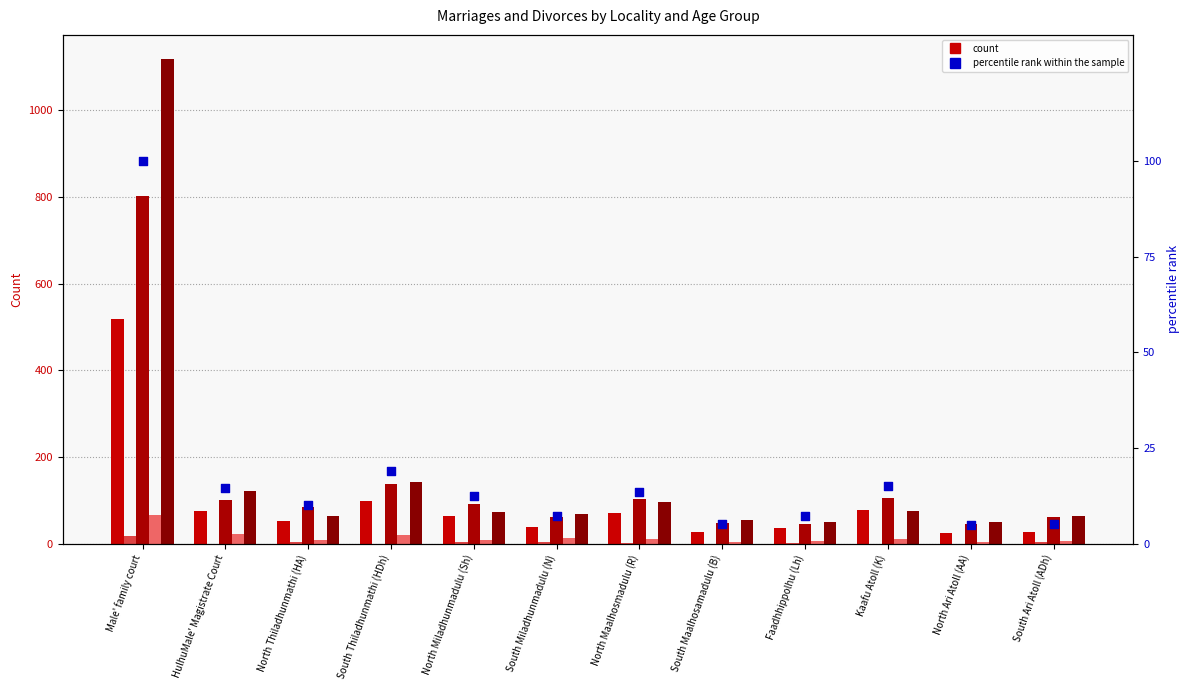

Which series has the largest total across all categories?

Total Marriages (Male) 26-40